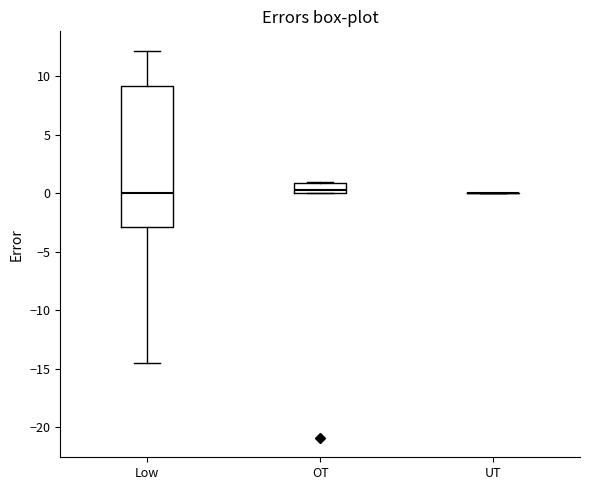

Comparing the boxes themselves (not the whiskers), which one is the tallest?

Low